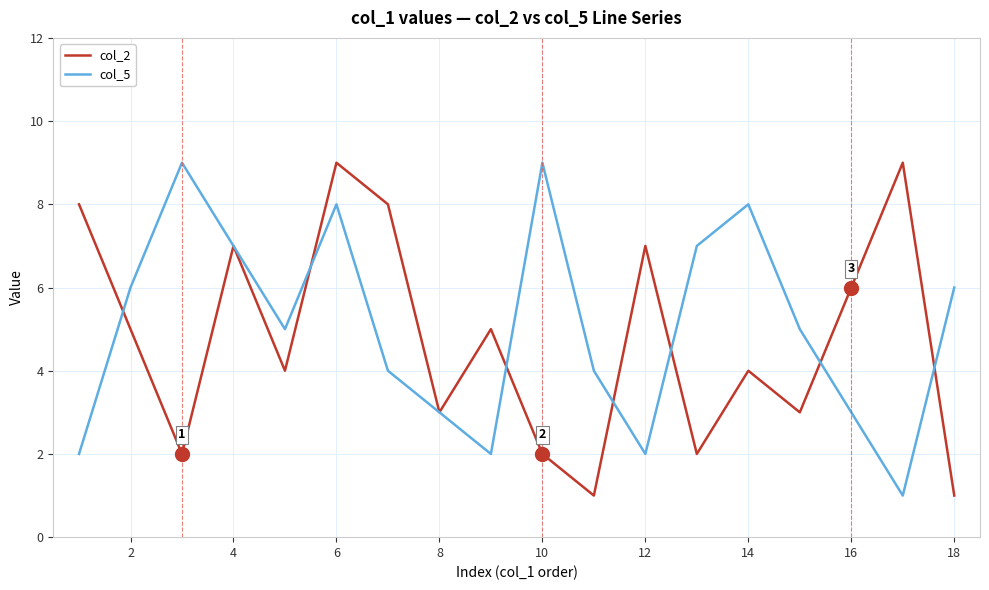

How many lines are shown in the chart?

2